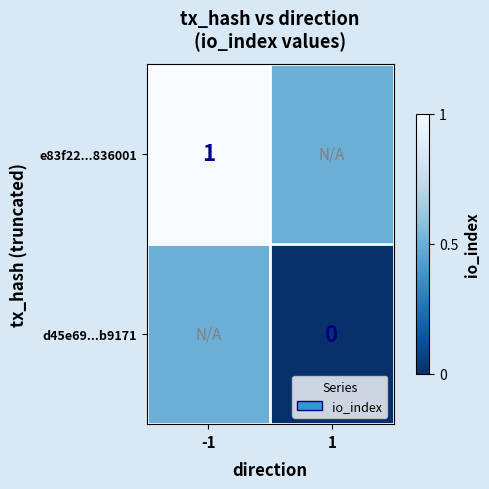

The e83f22...836001 series shows 1.8 at -1. True or false?

False